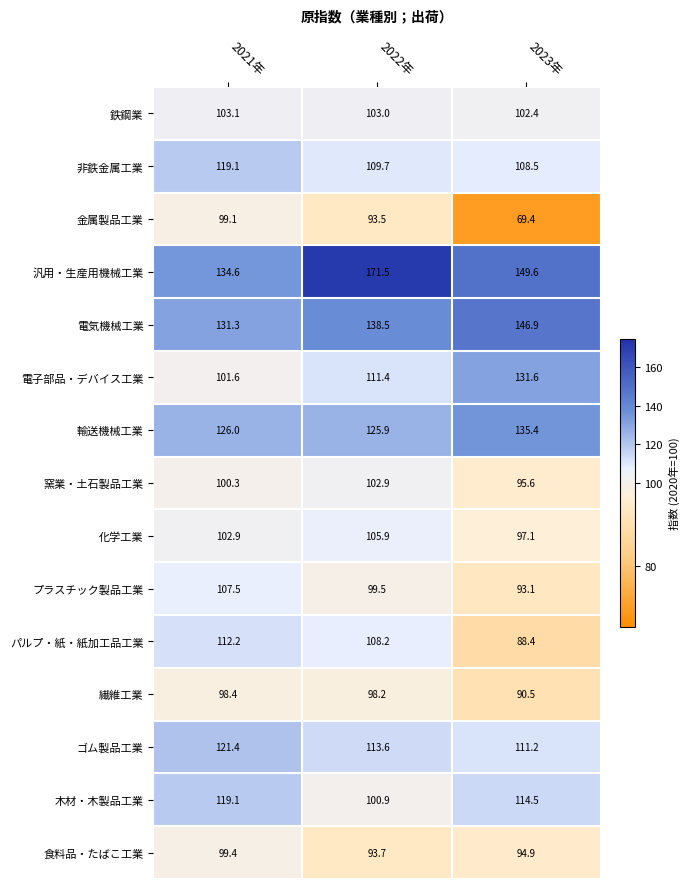

At how many categories does at least one series exceed 170?

1